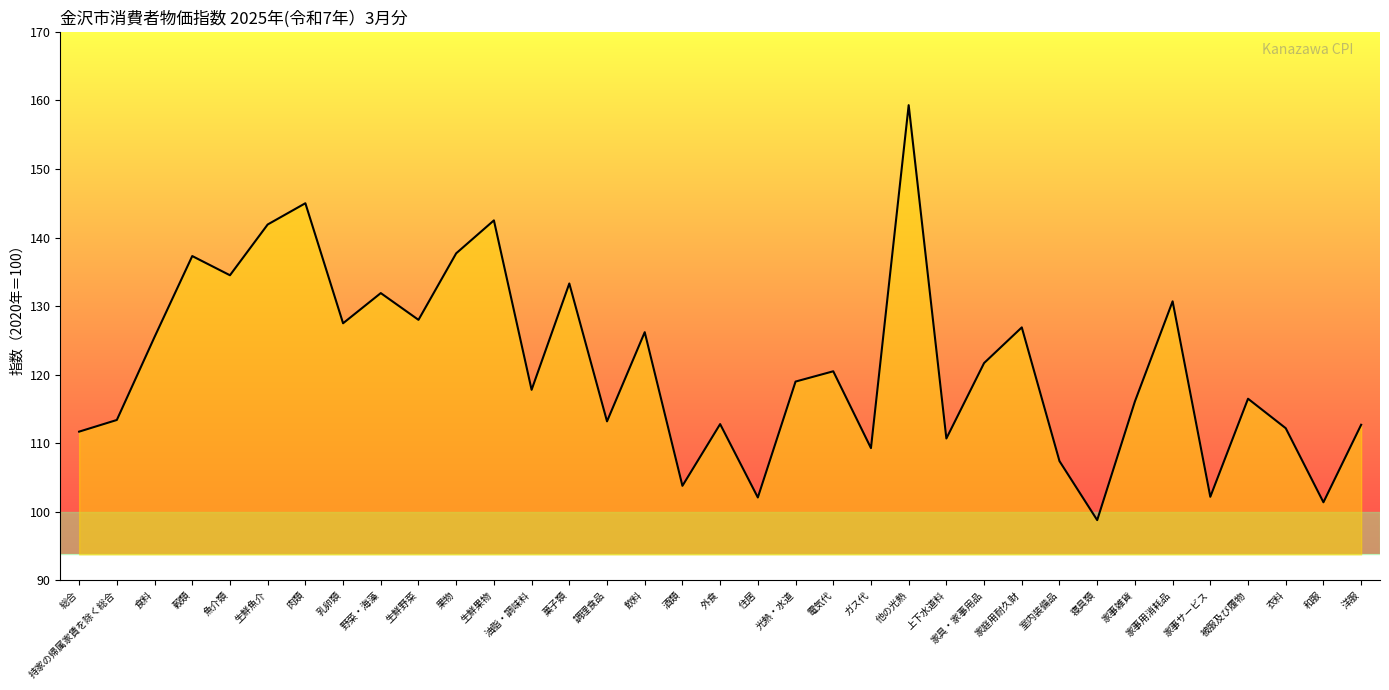

What value does the data have at 油脂・調味料?

117.8